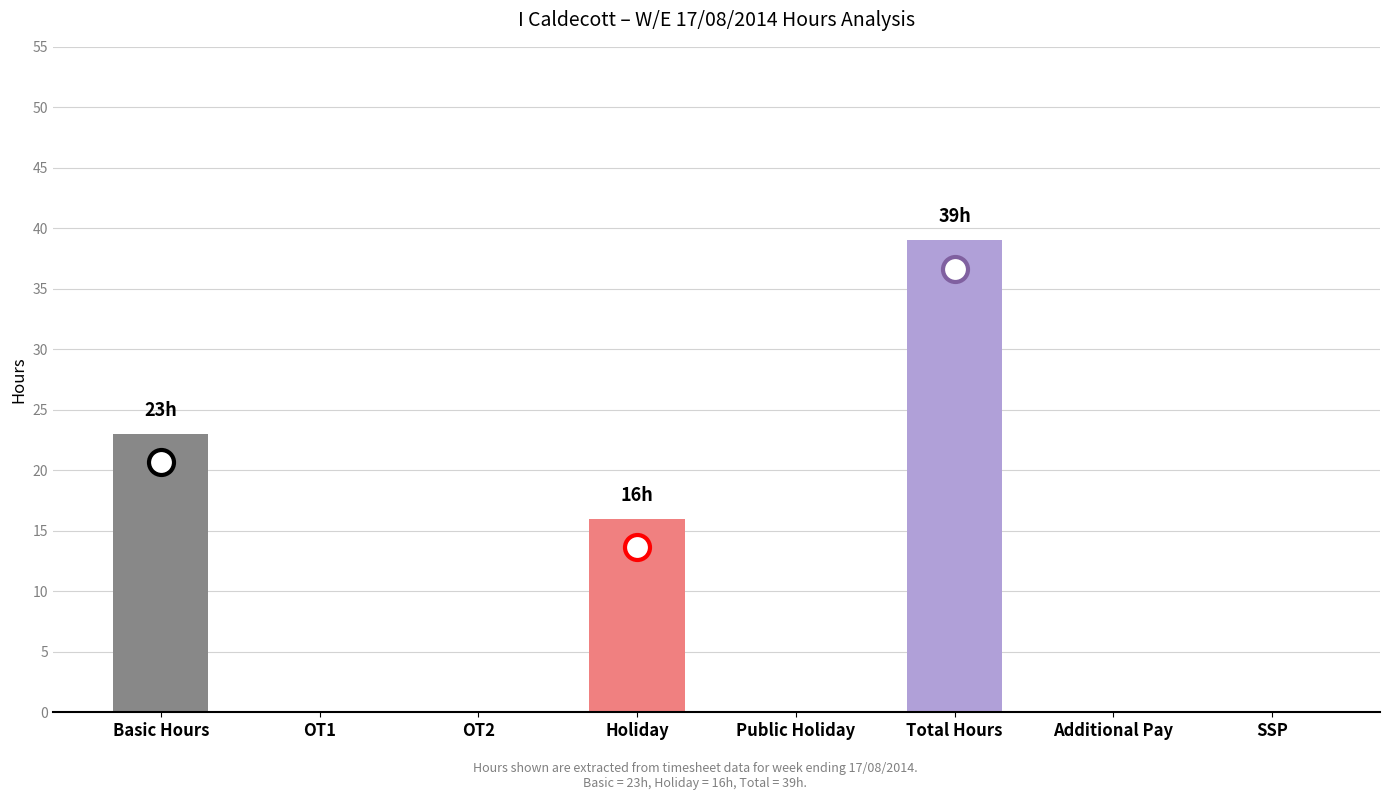

Between OT1 and Total Hours, which is larger?

Total Hours